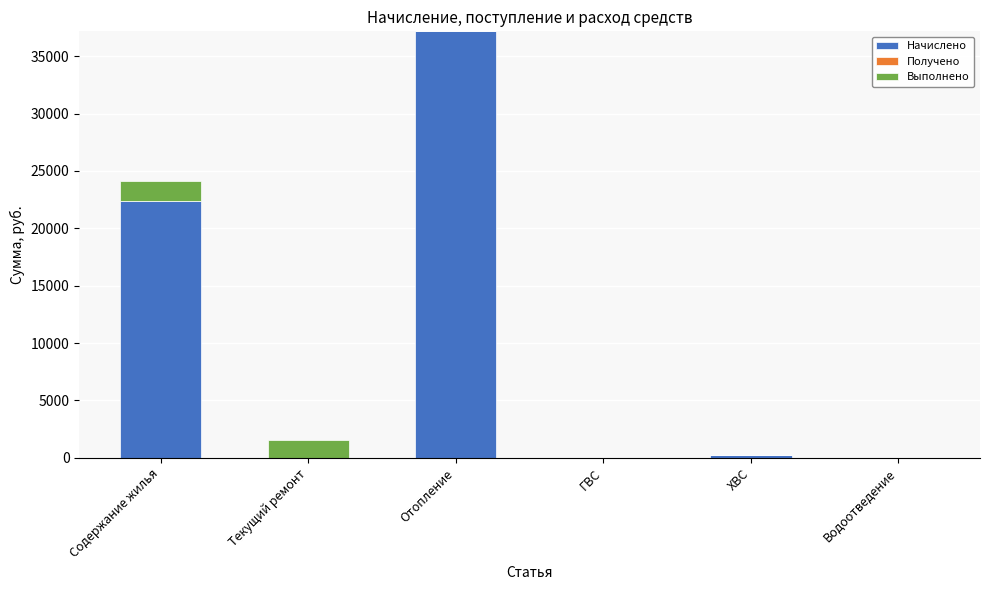

Are the bars horizontal?

No